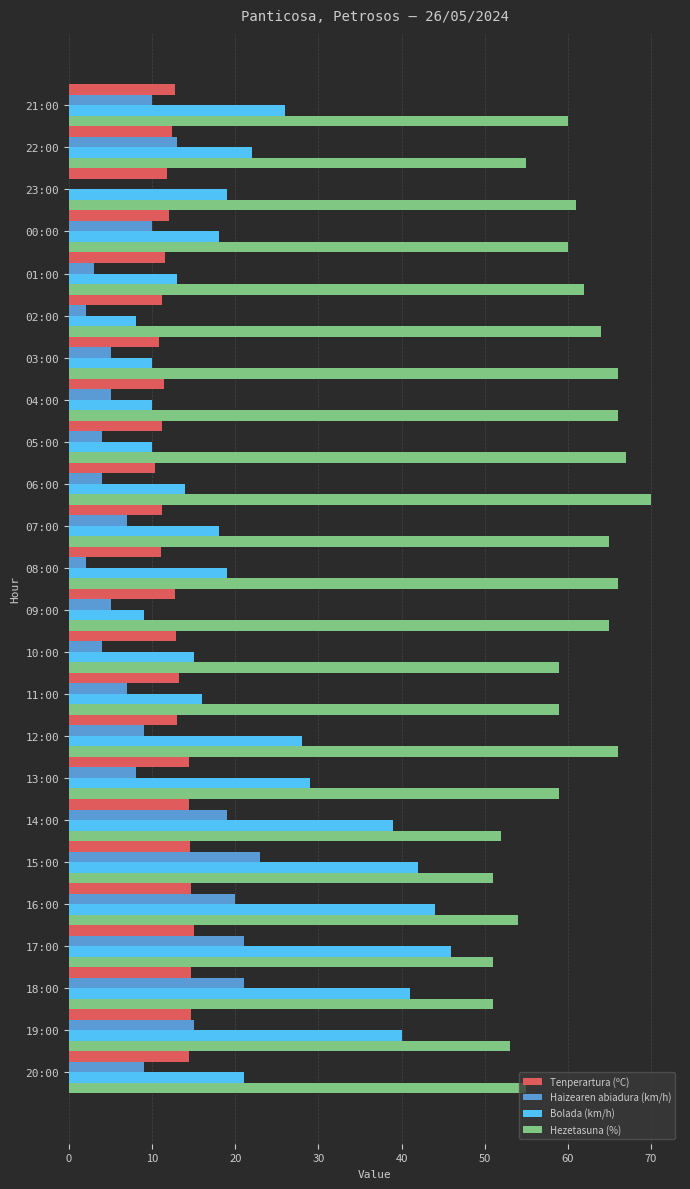

What is the maximum value for Haizearen abiadura (km/h)?

23.0